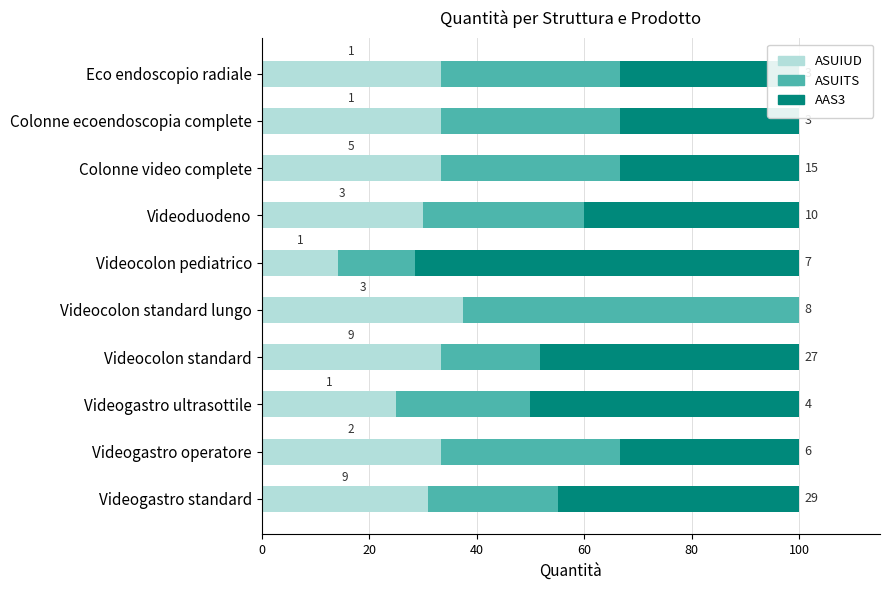

What is the label of the 4th bar from the right?

Videoduodeno